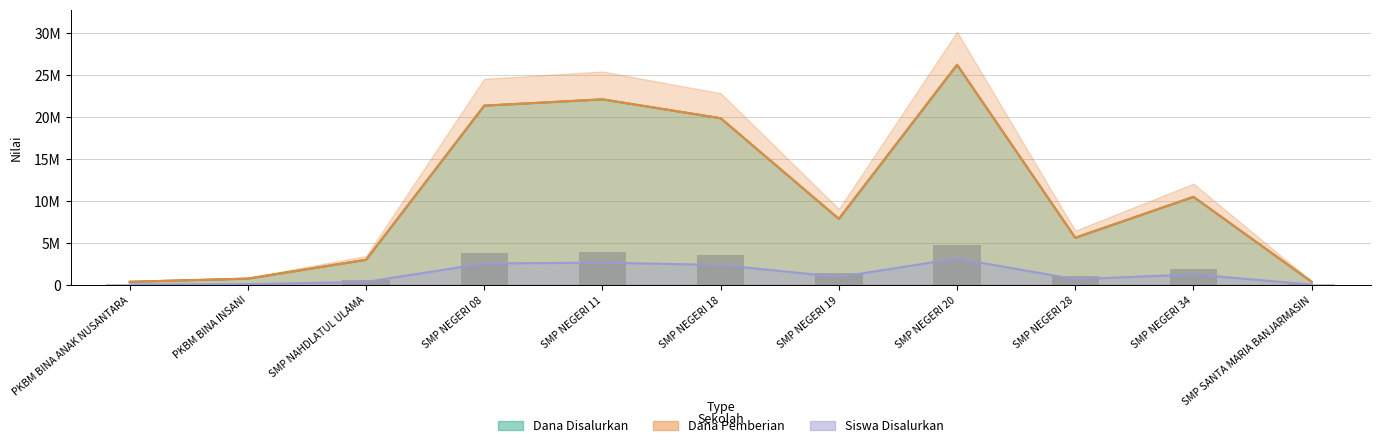

What is the label of the 9th bar from the right?

SMP NAHDLATUL ULAMA